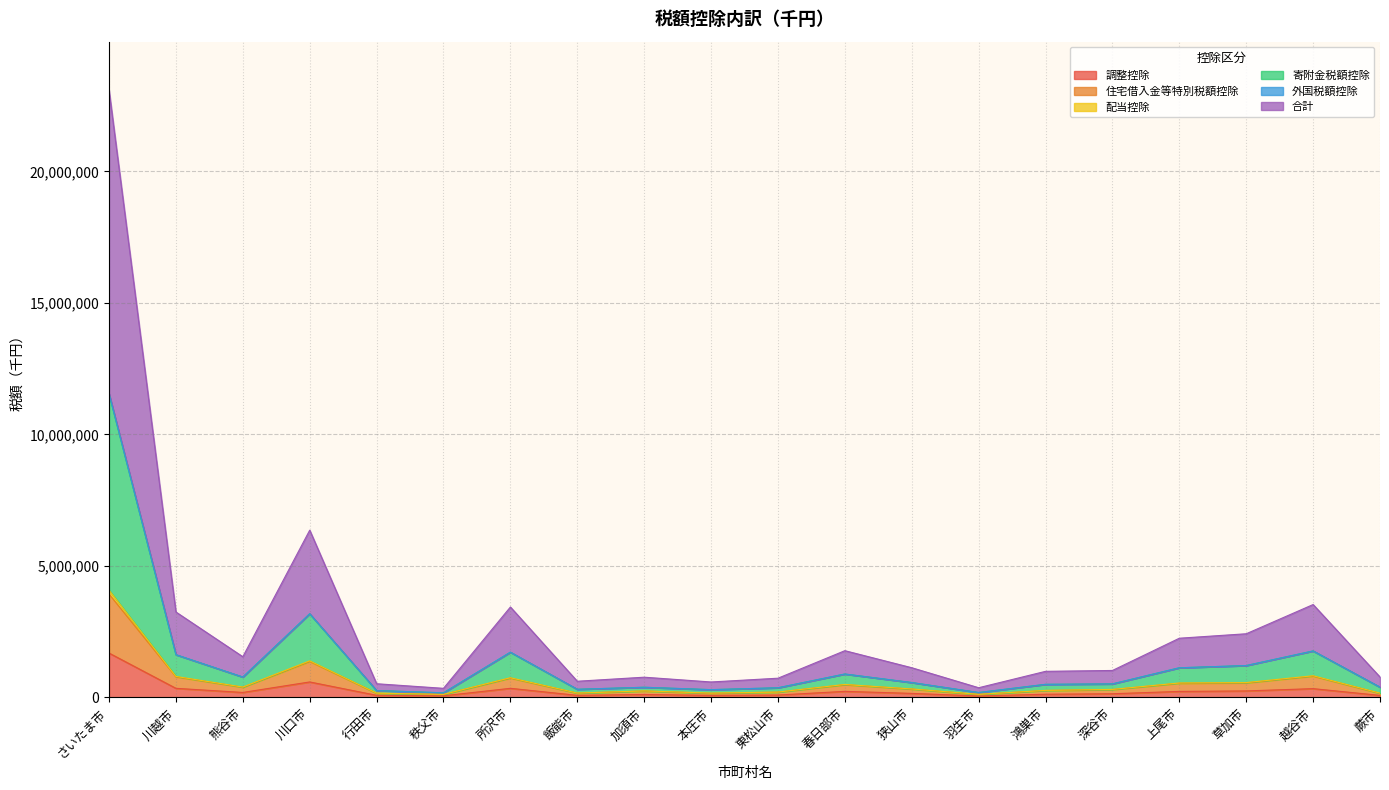

At which category is the sum across all series the highest?

さいたま市